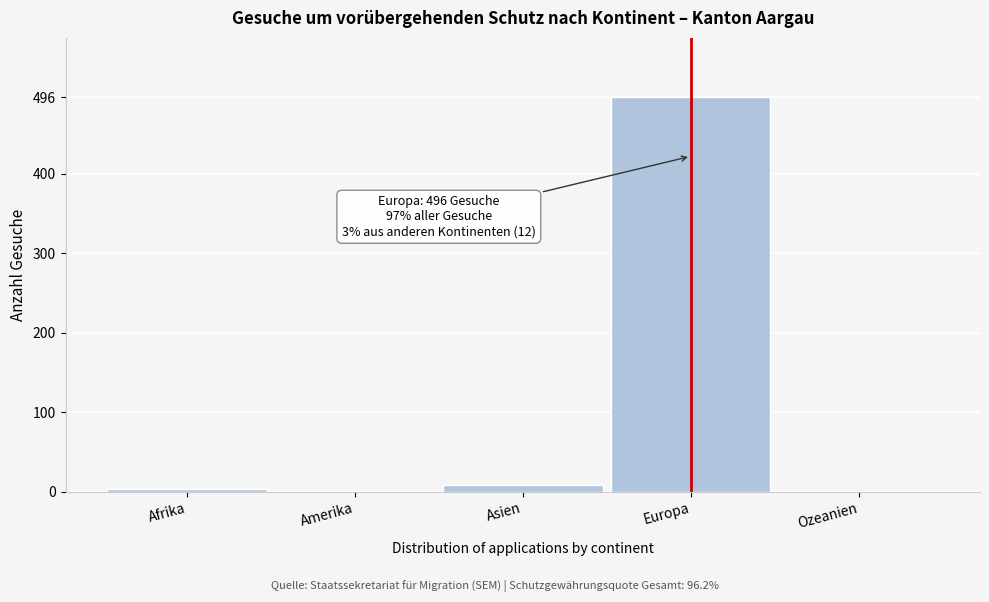

True or false: the data shows 214 at Europa.

False